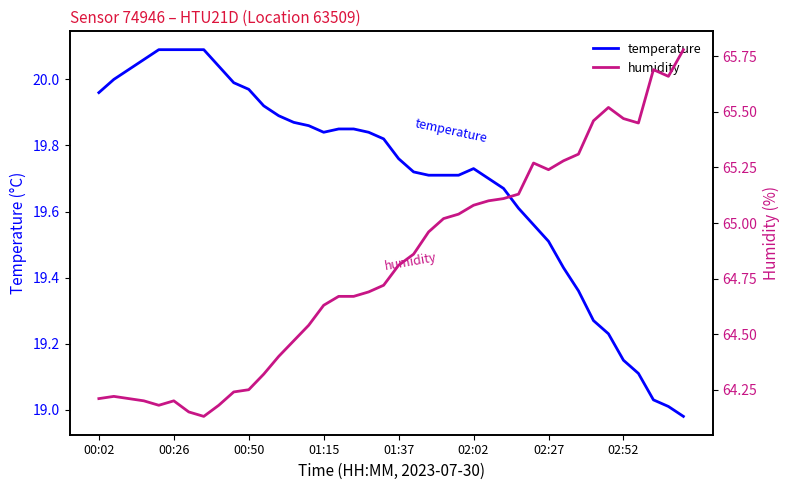

The temperature series shows 19.7 at 02:02. True or false?

True